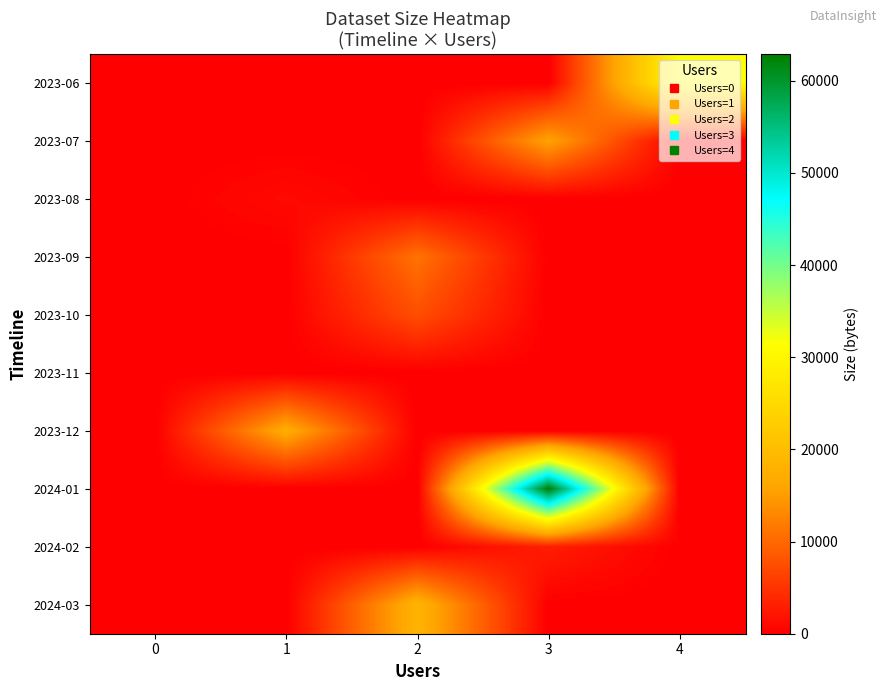

Reading left to right, extract all data points from this chart.

2023-06: 0=0	1=0	2=0	3=0	4=31192
2023-07: 0=0	1=0	2=0	3=15799	4=0
2023-08: 0=0	1=1085	2=0	3=0	4=0
2023-09: 0=0	1=0	2=11042	3=0	4=0
2023-10: 0=0	1=0	2=7560	3=0	4=0
2023-11: 0=0	1=0	2=0	3=0	4=0
2023-12: 0=0	1=17230	2=0	3=0	4=0
2024-01: 0=0	1=0	2=0	3=62860	4=0
2024-02: 0=0	1=0	2=0	3=2954	4=0
2024-03: 0=0	1=0	2=18319	3=0	4=0